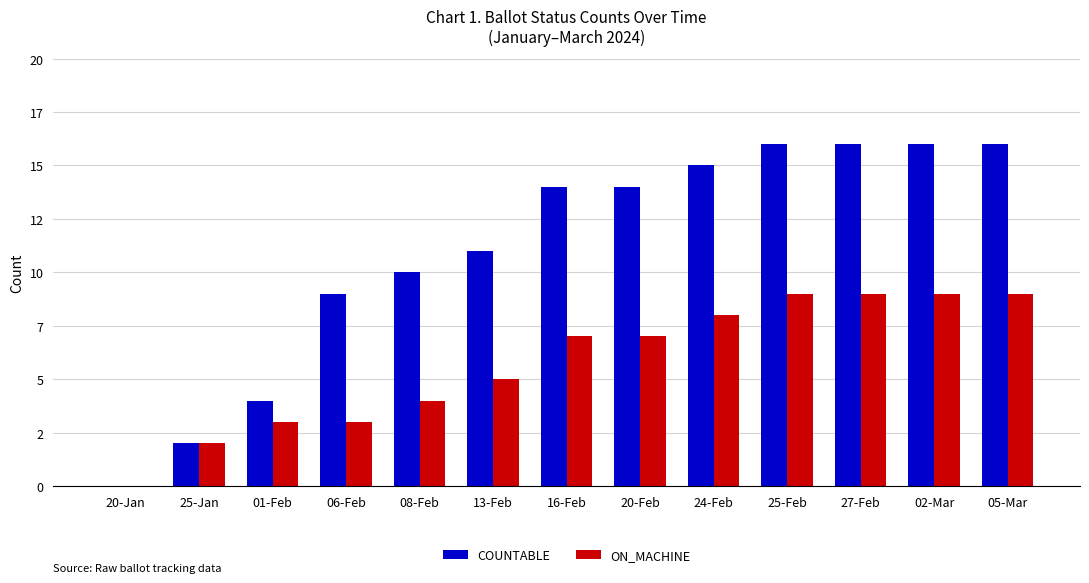

What are all the series names shown in the legend?

COUNTABLE, ON_MACHINE